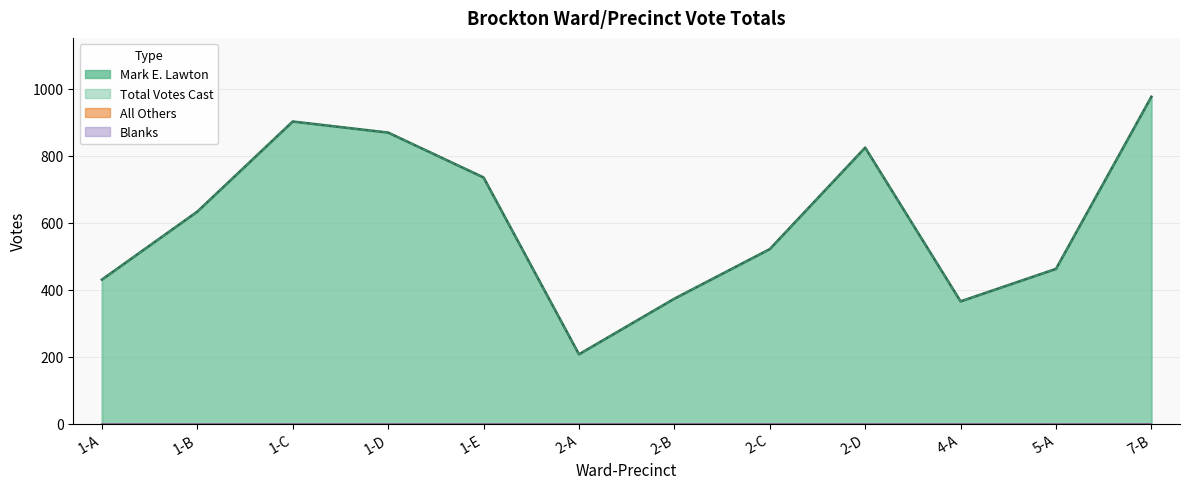

Reading left to right, what are all the values shown in this chart?

Mark E. Lawton: 430	633	902	869	735	207	373	521	824	365	462	976
Total Votes Cast: 430	633	902	869	735	207	373	521	824	365	462	976